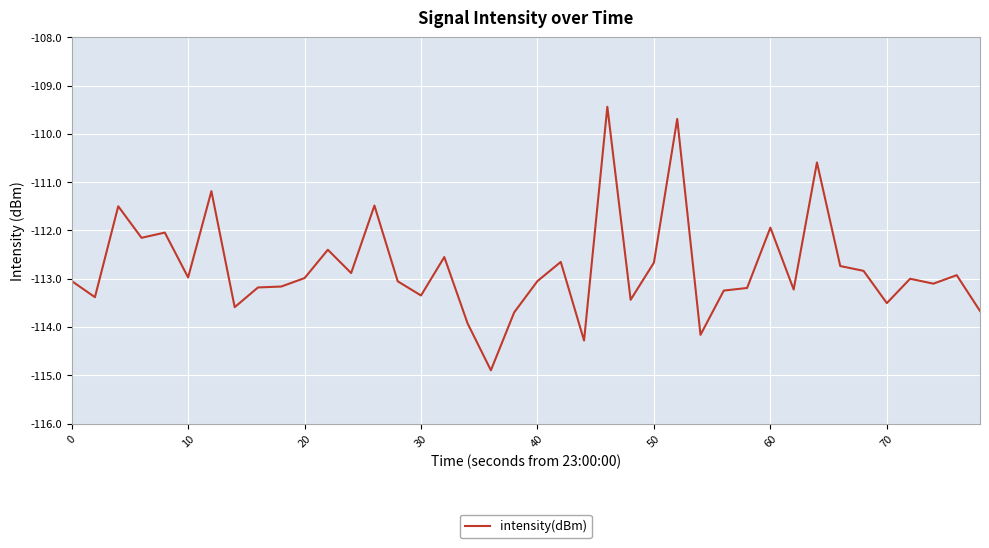

What is the difference between the second highest and minimum values?

5.2